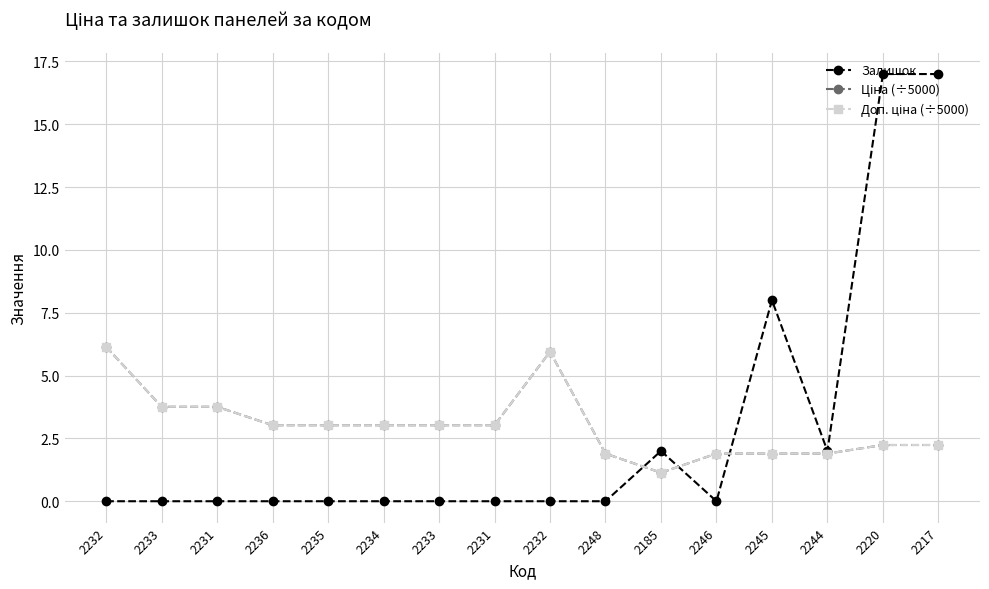

Which series has the widest spread of values?

Залишок